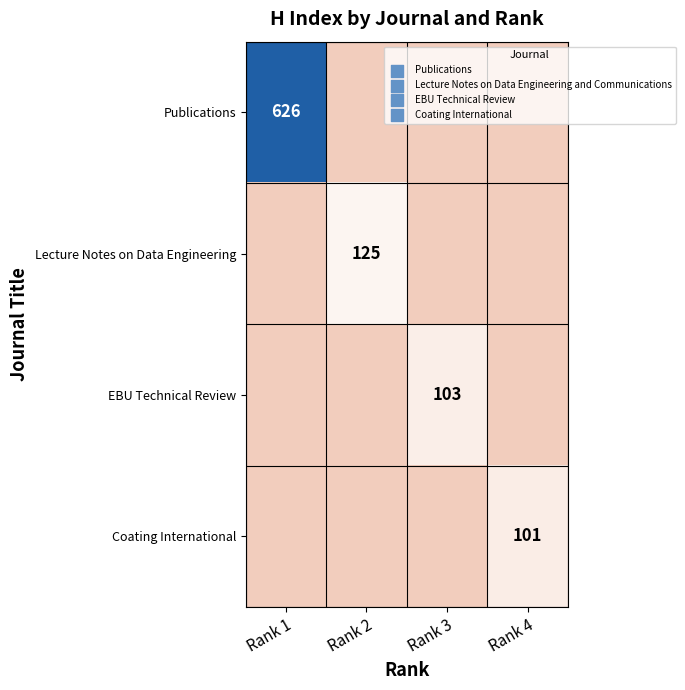

True or false: Coating International has a value of 101 at Rank 4.

True